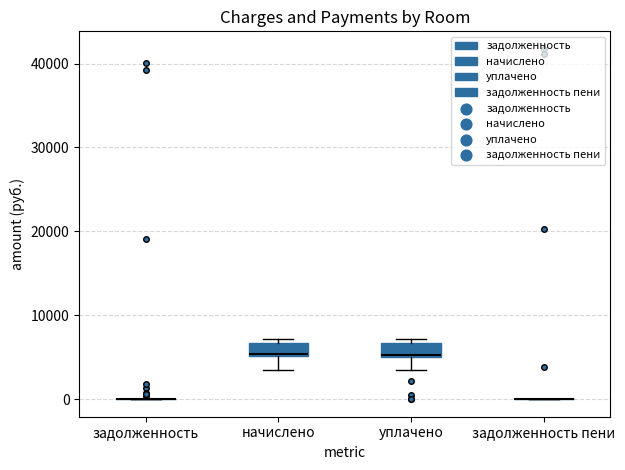

Reading left to right, transcribe this box plot: for each box, give where its median line is, the range the box spans, and where its two whiskers end, as read against the y-axis. The values are not printed on the chart, so give them approximately, as read against the axis.

задолженность: box collapsed to a line at 0, whiskers 0 to 0
начислено: median 5000, box 5000 to 7000, whiskers 3000 to 7000 (just above the box's upper edge)
уплачено: median 5000, box 5000 to 7000, whiskers 3000 to 7000 (just above the box's upper edge)
задолженность пени: box collapsed to a line at 0, whiskers 0 to 0